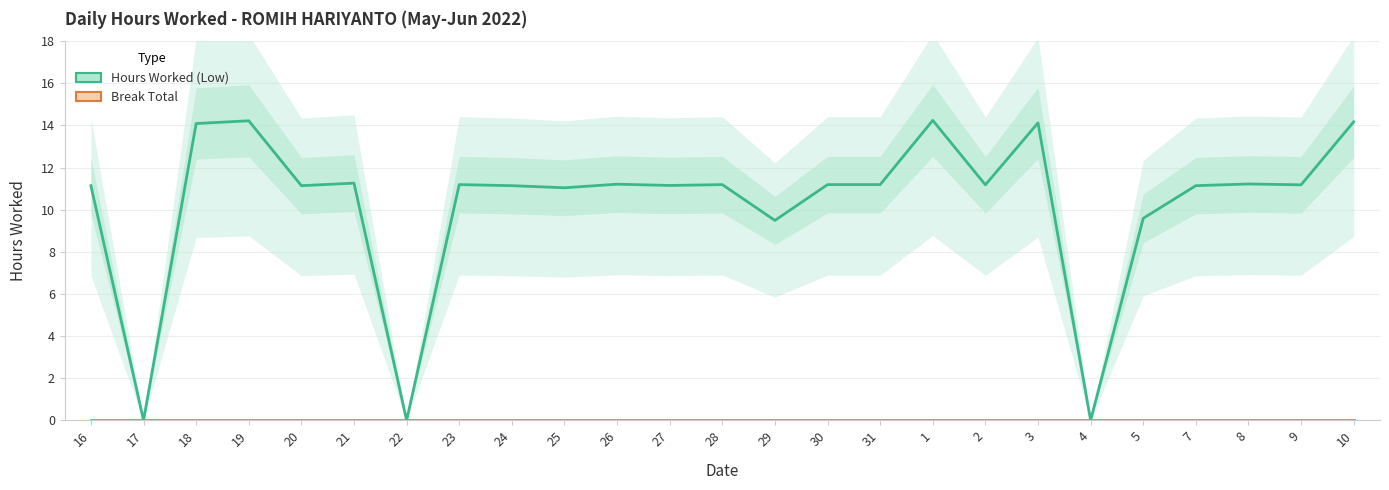

True or false: Break Total and Hours Worked (Low) intersect in this chart.

False